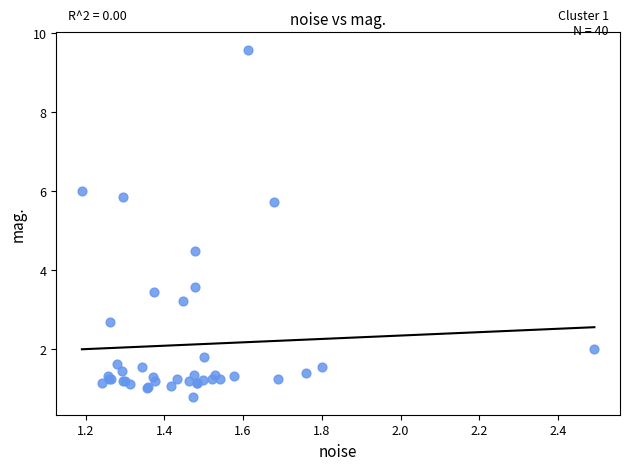

What Y value in the scatter plot is closest to 5?

4.5